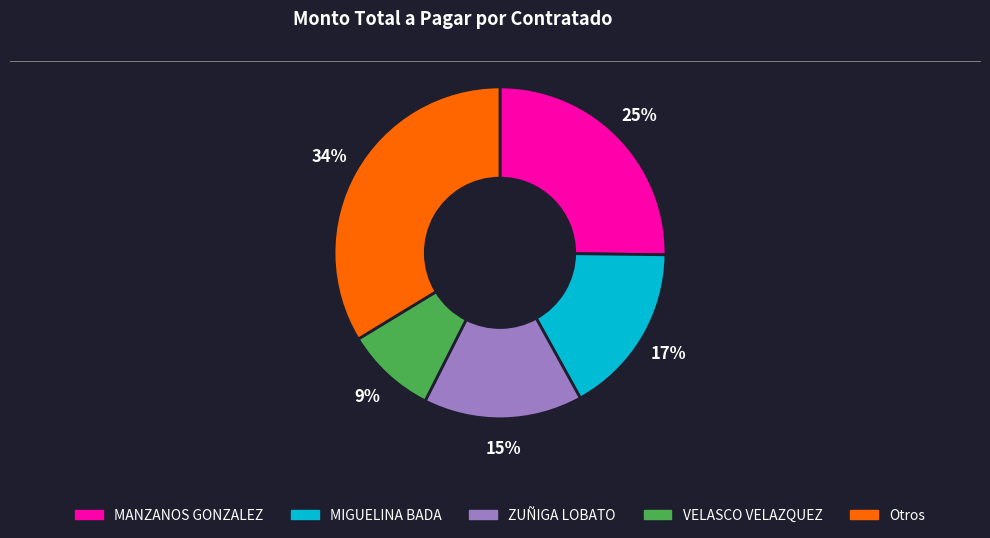

To the nearest percent, what is the average slice percentage?

20%